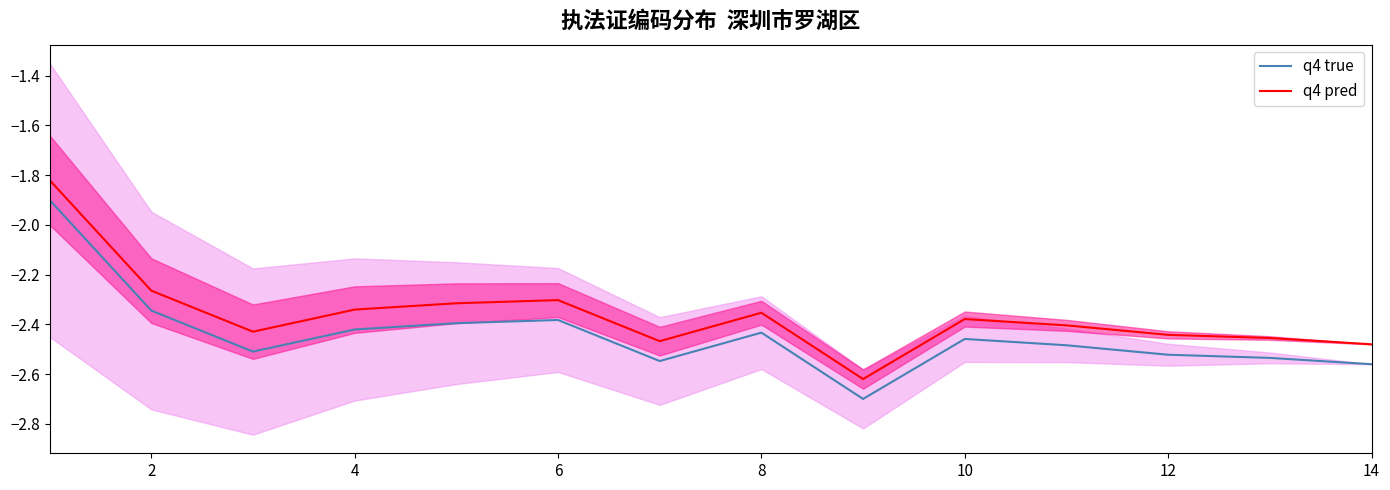

What is the smallest value displayed?

-2.7